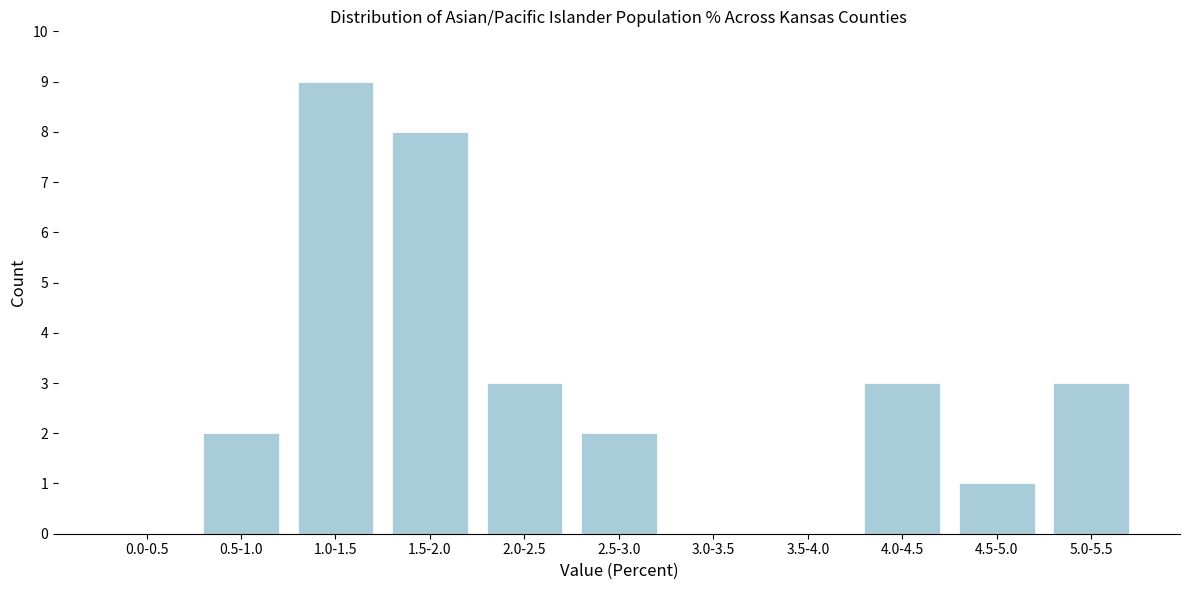

Reading right to left, what are all the values shown in this chart?

5.0-5.5=3	4.5-5.0=1	4.0-4.5=3	3.5-4.0=0	3.0-3.5=0	2.5-3.0=2	2.0-2.5=3	1.5-2.0=8	1.0-1.5=9	0.5-1.0=2	0.0-0.5=0